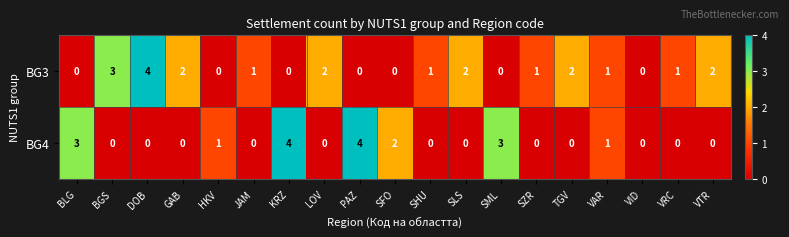

What is the difference between the highest and lowest values at SFO?

2